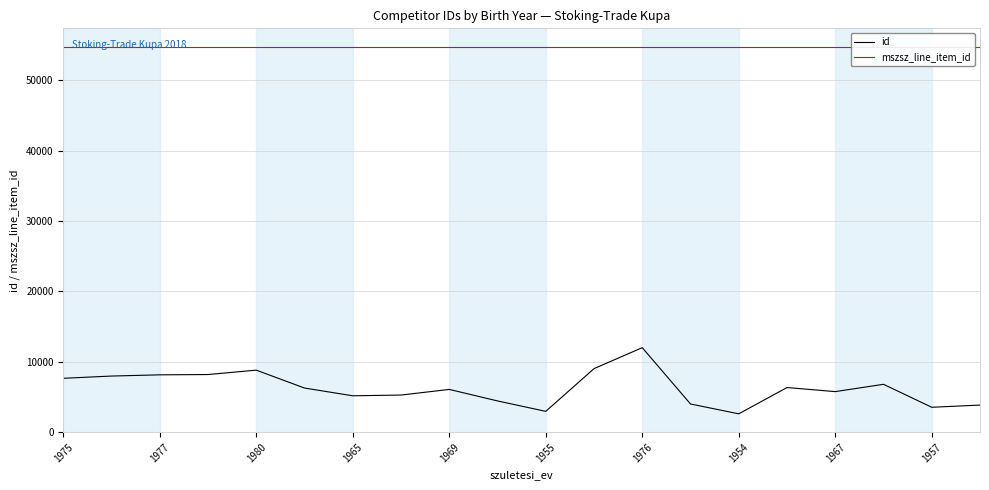

What is the value of the mszsz_line_item_id point at the 1st from the left?

54755